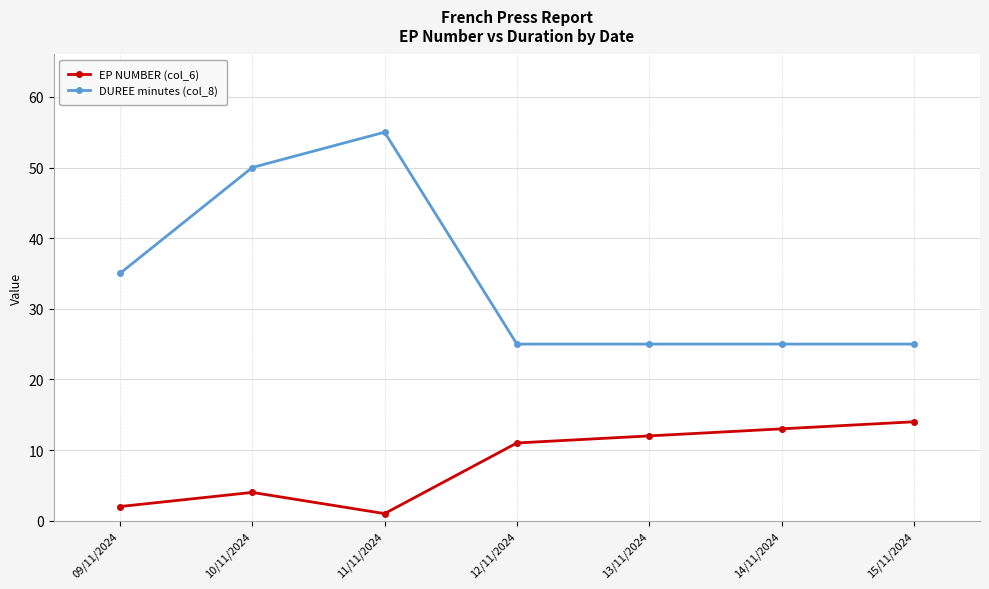

Reading right to left, extract all data points from this chart.

EP NUMBER (col_6): 15/11/2024=14	14/11/2024=13	13/11/2024=12	12/11/2024=11	11/11/2024=1	10/11/2024=4	09/11/2024=2
DUREE minutes (col_8): 15/11/2024=25	14/11/2024=25	13/11/2024=25	12/11/2024=25	11/11/2024=55	10/11/2024=50	09/11/2024=35